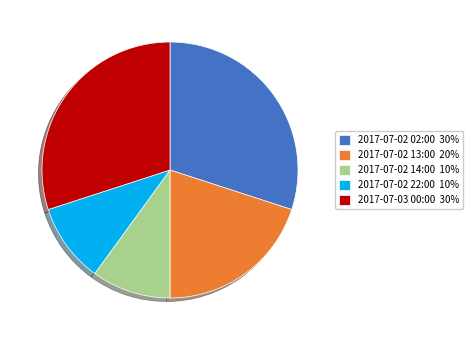

Between 2017-07-02 13:00 20% and 2017-07-03 00:00 30%, which is larger?

2017-07-03 00:00 30%